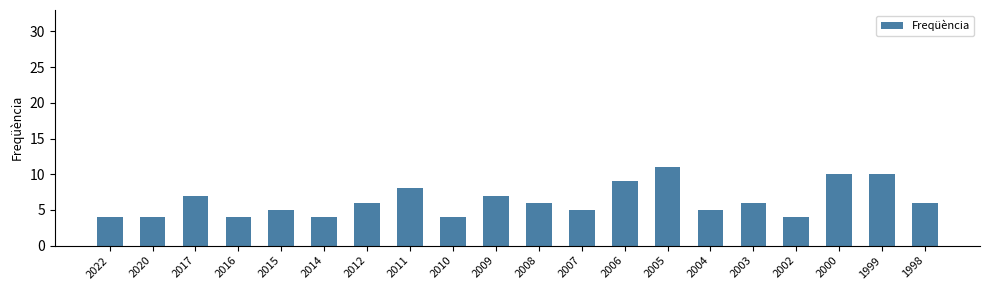

Count the number of categories in the chart.

20